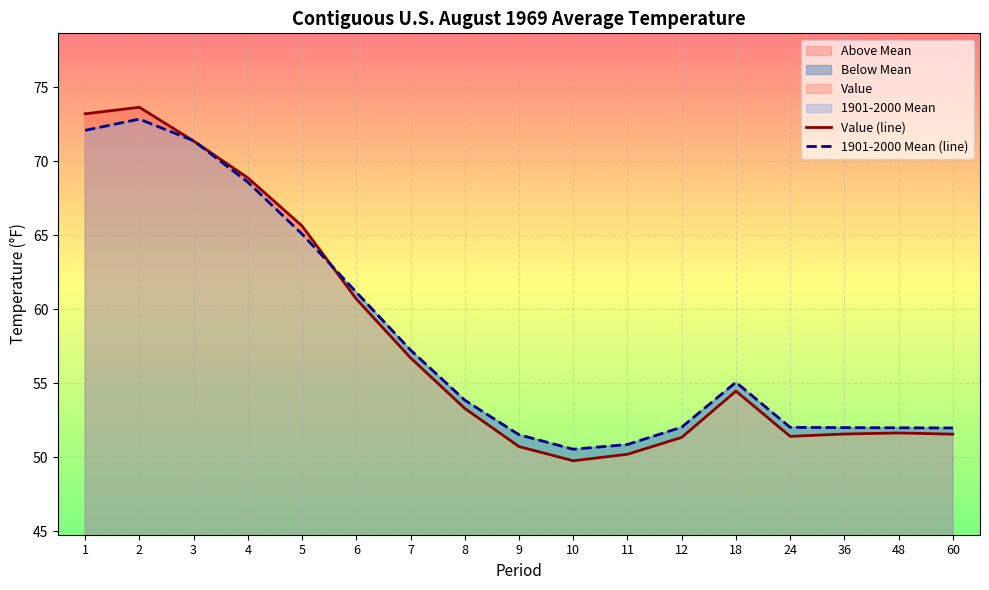

Reading left to right, extract all data points from this chart.

Value (line): 73.2	73.7	71.4	68.9	65.6	60.7	56.7	53.3	50.7	49.8	50.2	51.3	54.5	51.4	51.6	51.6	51.6
1901-2000 Mean (line): 72.1	72.9	71.4	68.6	65.1	61.2	57.2	53.9	51.5	50.5	50.9	52.0	55.1	52.0	52.0	52.0	52.0